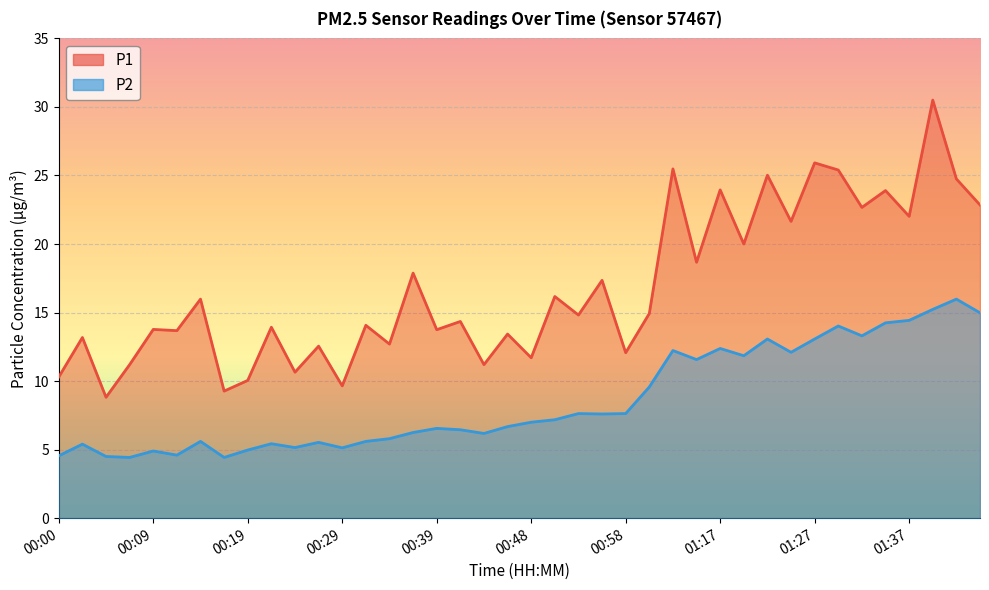

Where does the P1 series first go above 14?

00:14